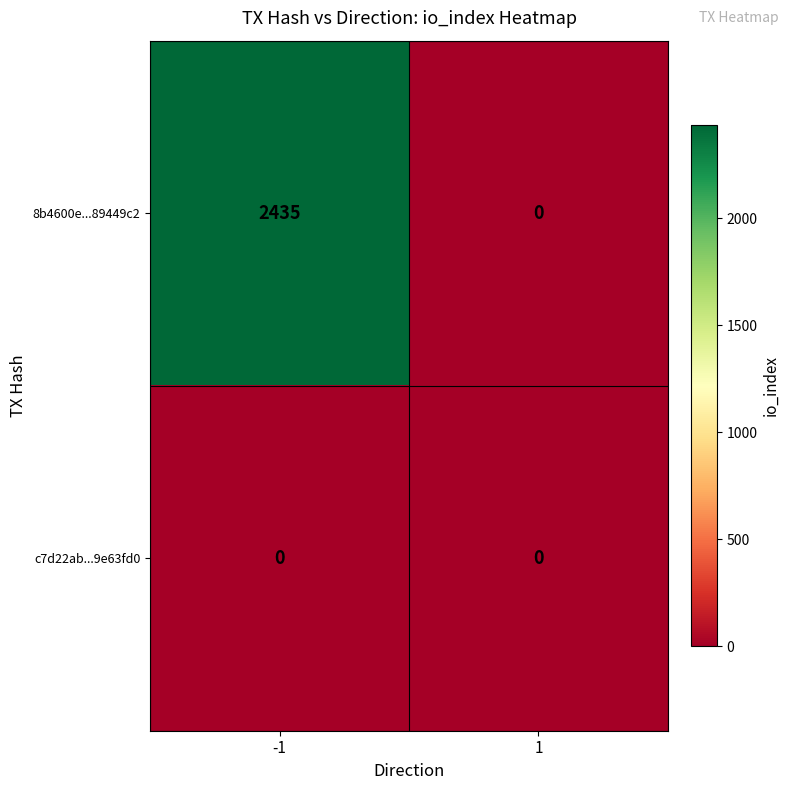

What is the difference between the 8b4600e...89449c2 values at 1 and -1?

2435